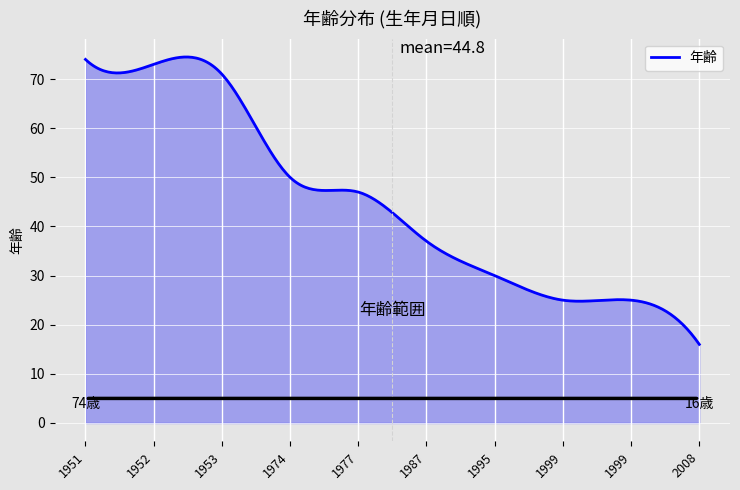

What is the greatest value displayed?

74.5